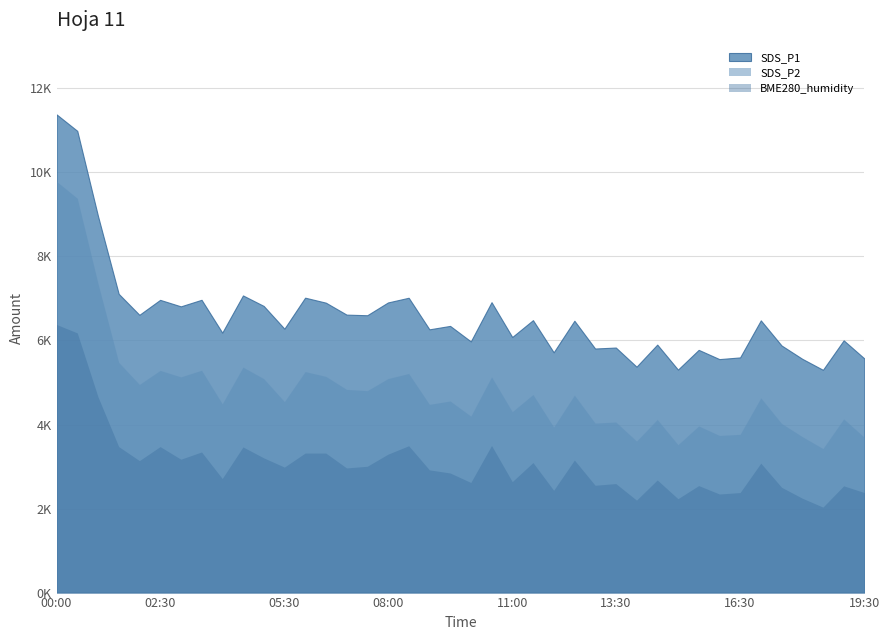

What is the label of the 21st point from the right?

09:30